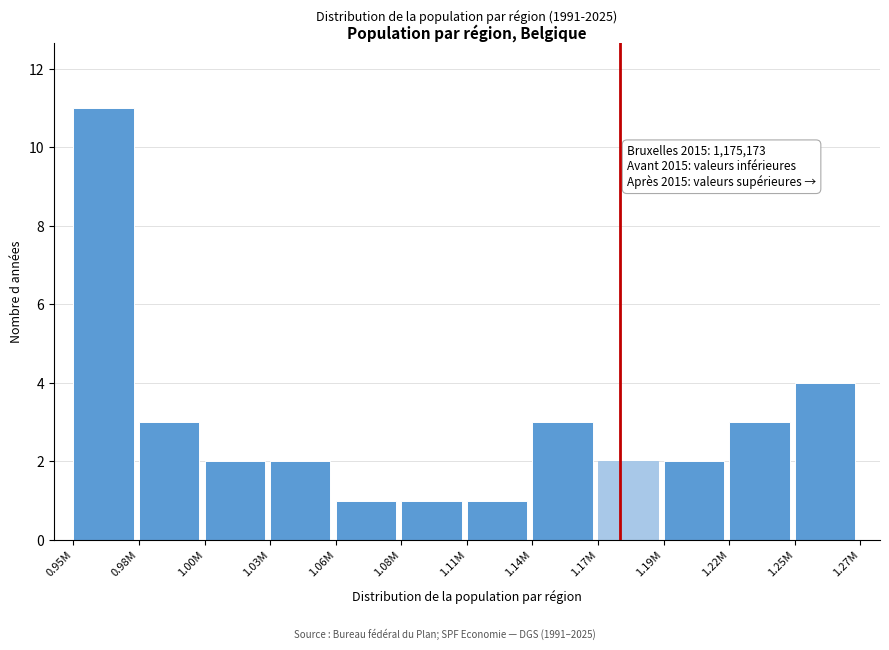

Reading left to right, what are all the values shown in this chart?

0.95M=11	0.98M=3	1.00M=2	1.03M=2	1.06M=1	1.08M=1	1.11M=1	1.14M=3	1.17M=2	1.19M=2	1.22M=3	1.25M=4